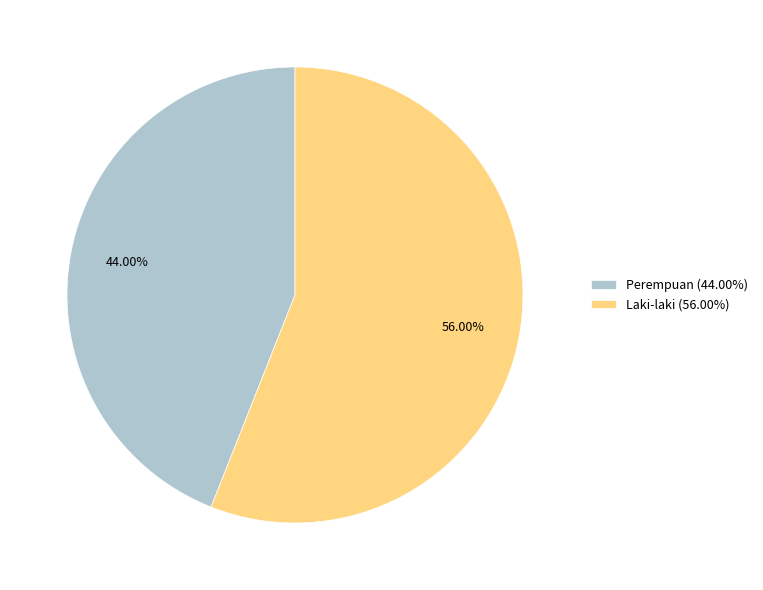

Which has a higher value, Perempuan or Laki-laki?

Laki-laki